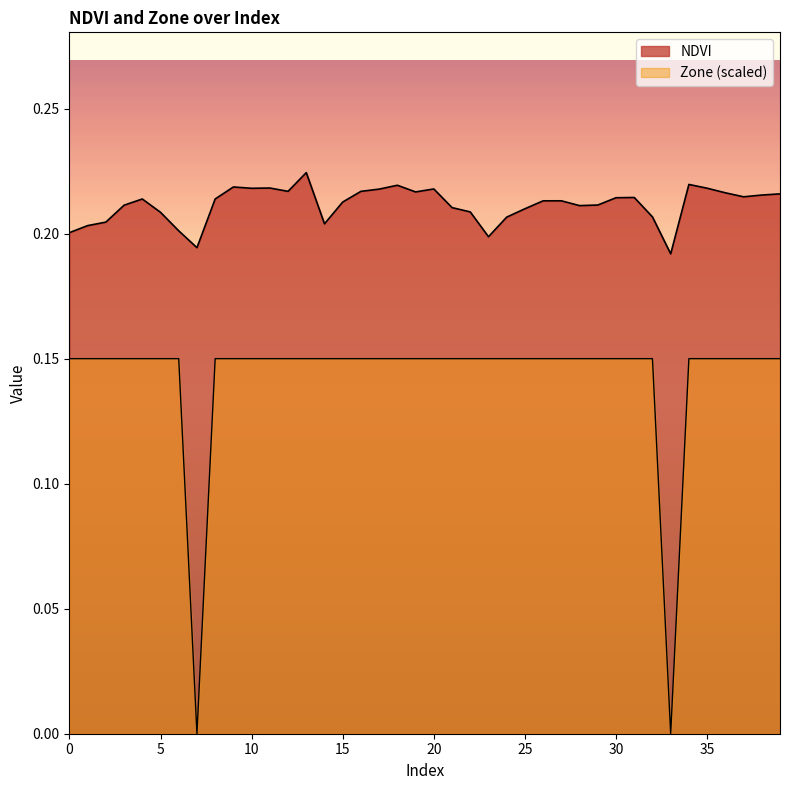

Rank the categories by NDVI value from lowest to highest.

33, 7, 23, 0, 6, 1, 14, 2, 24, 32, 5, 22, 25, 21, 28, 3, 29, 15, 26, 27, 4, 8, 30, 31, 37, 38, 39, 36, 19, 16, 12, 17, 20, 10, 35, 11, 9, 18, 34, 13